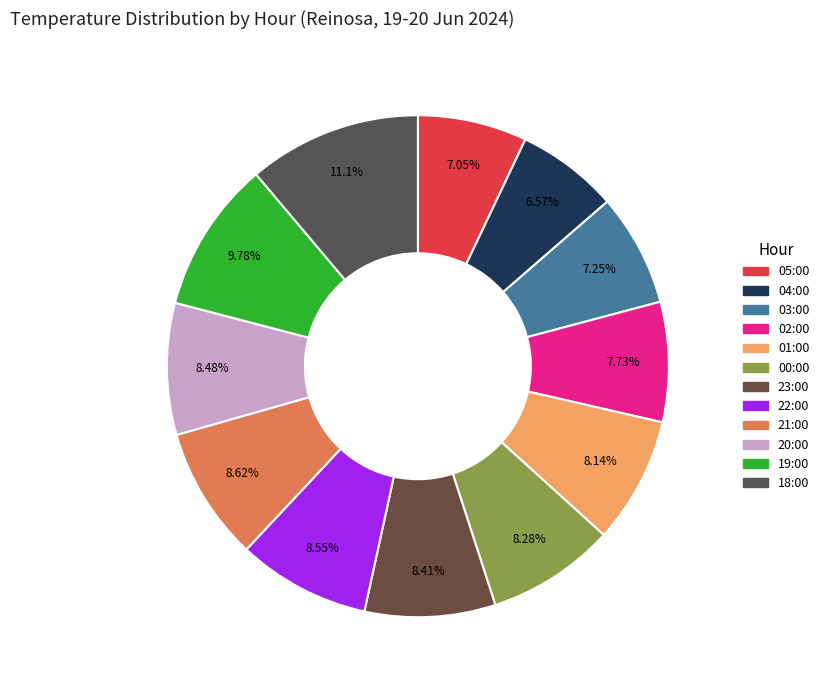

Which category has the smallest portion of the pie?

04:00